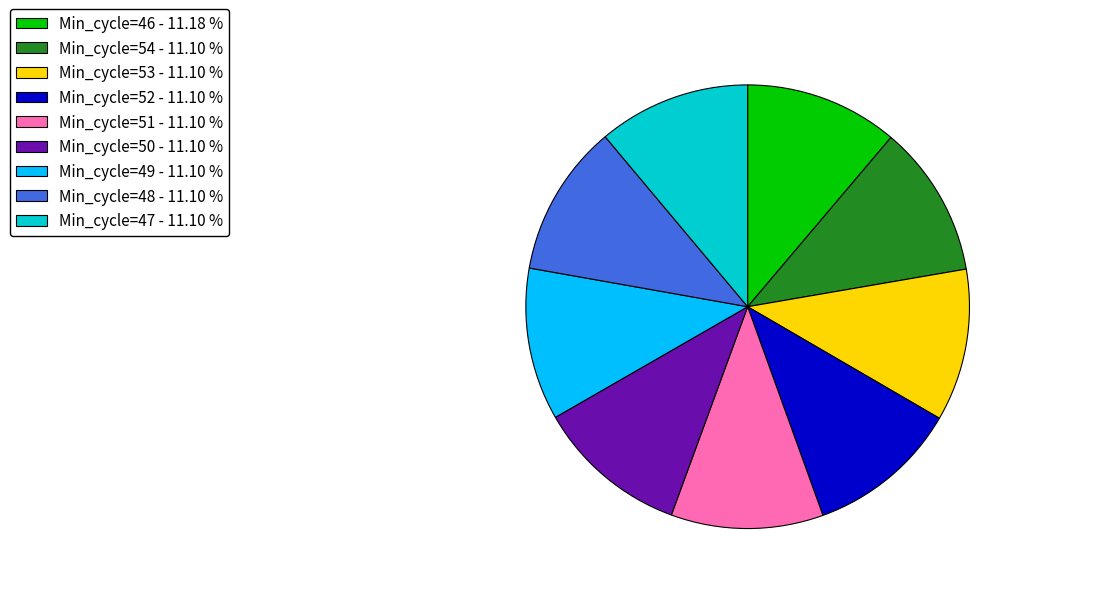

Is there a majority slice in this chart?

No